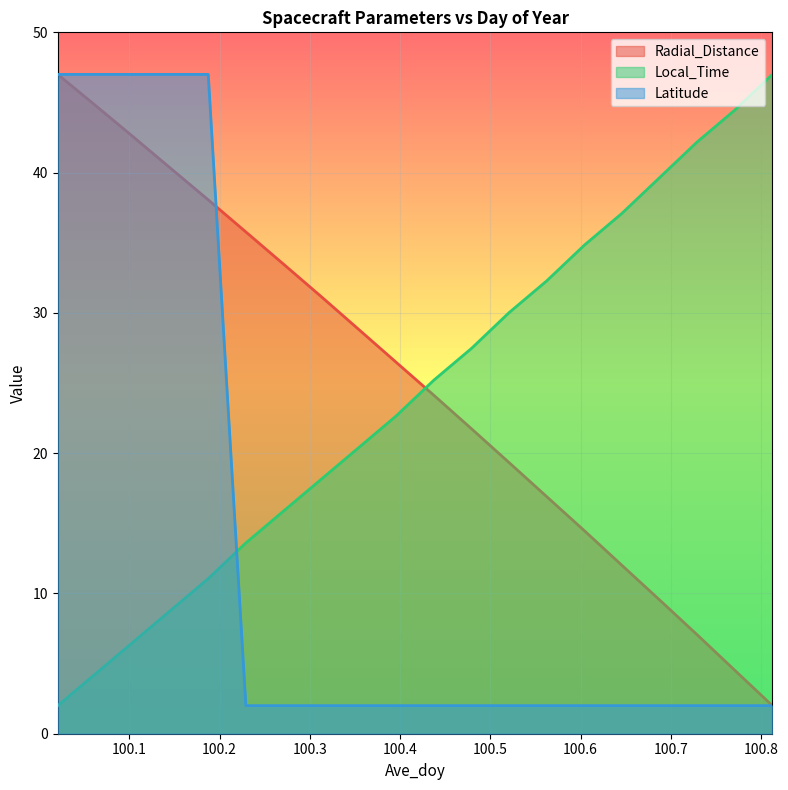

Rank the series at 100.7292 from highest to lowest value.

Local_Time, Radial_Distance, Latitude